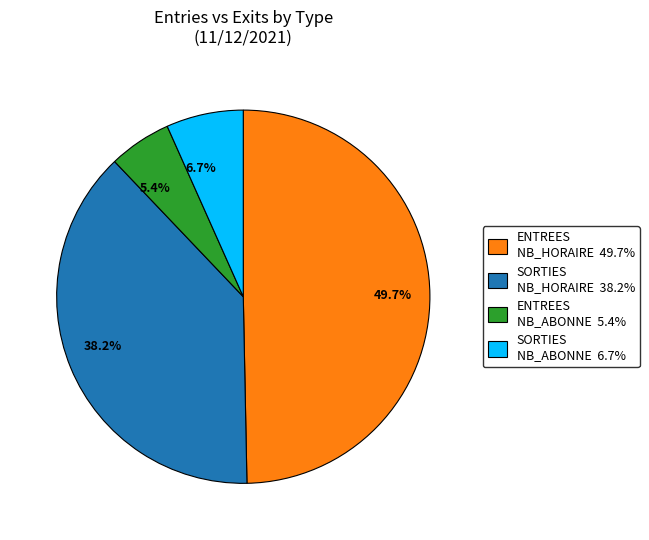

Approximately how many times larger is the value at 6.7% compared to 5.4%?

1.2